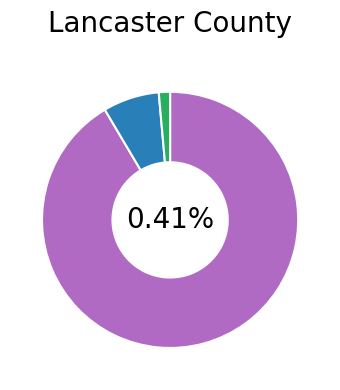

What is the smallest slice in the pie chart?

Provisional